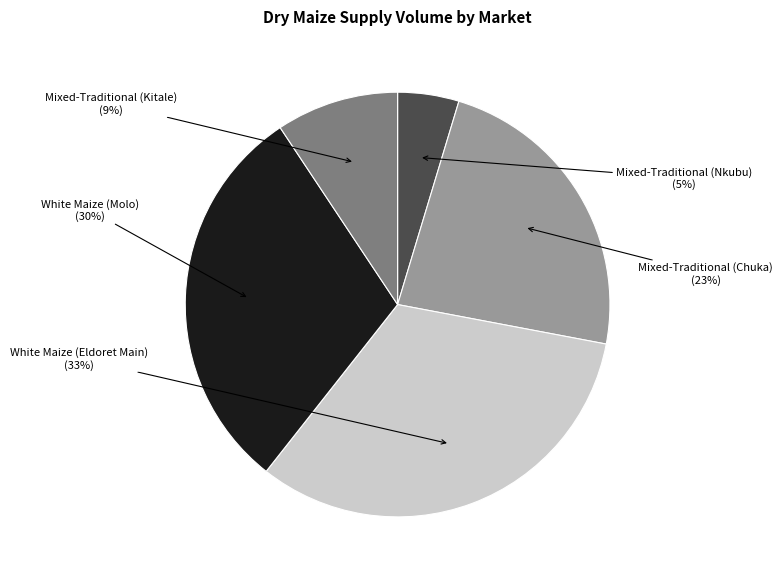

What is the ratio of the value at Mixed-Traditional (Nkubu) to the value at Mixed-Traditional (Kitale)?

0.5